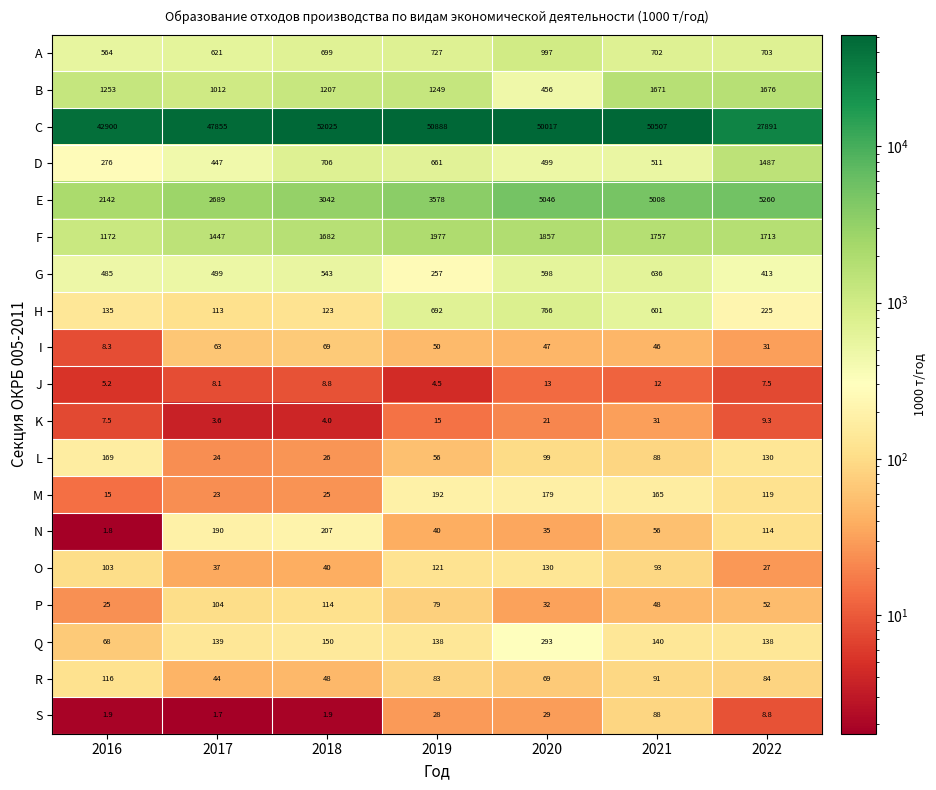

What is the sum of the R values at 2016 and 2022?

200.0